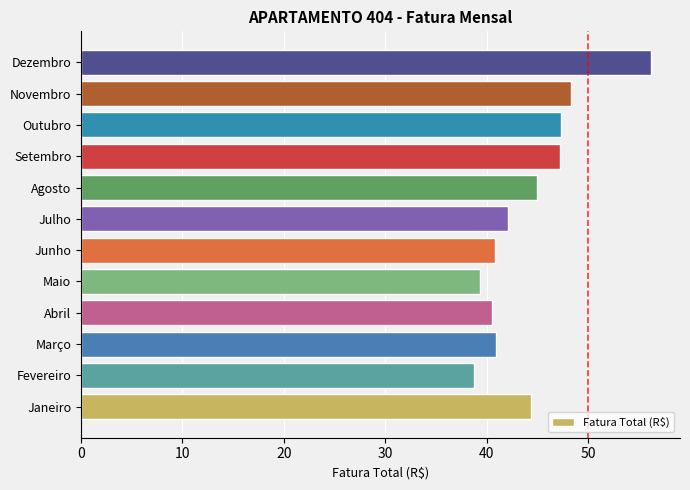

Which has a higher value, Agosto or Outubro?

Outubro